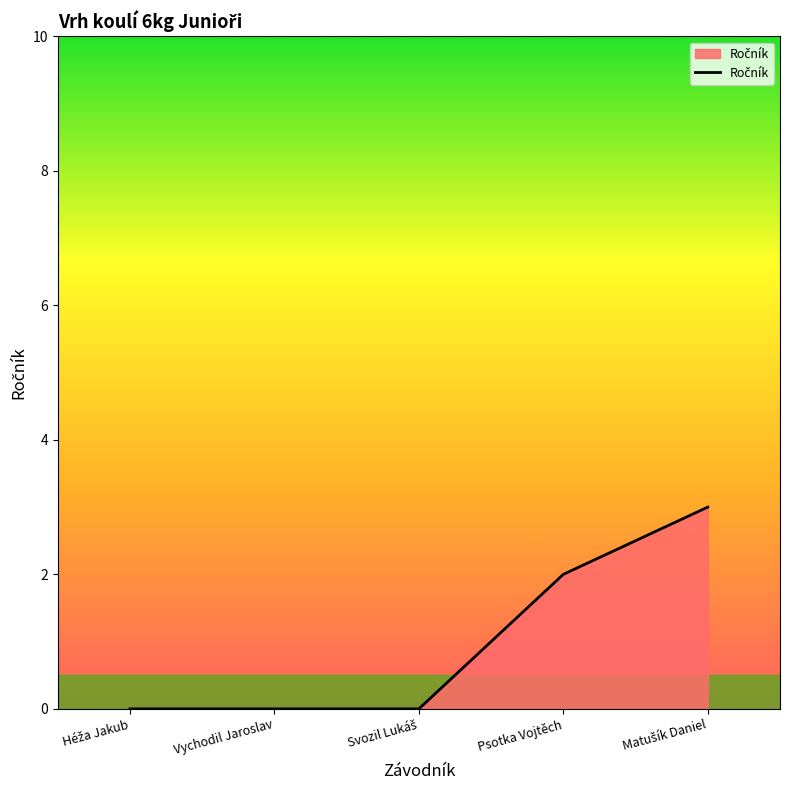

What is the change in value from Vychodil Jaroslav to Psotka Vojtěch?

+2